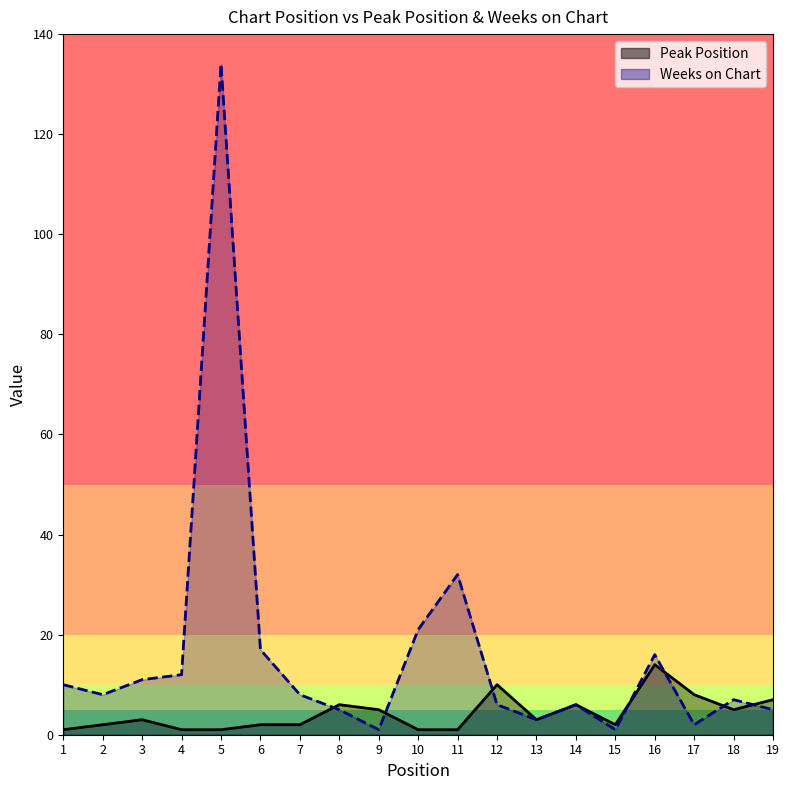

At how many categories does at least one series exceed 93?

1